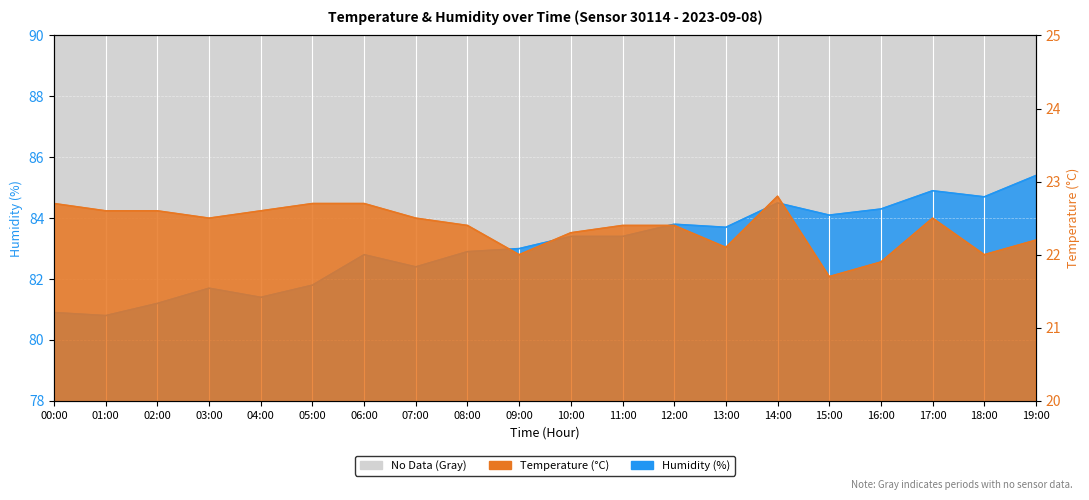

True or false: humidity and temperature cross at least once.

False